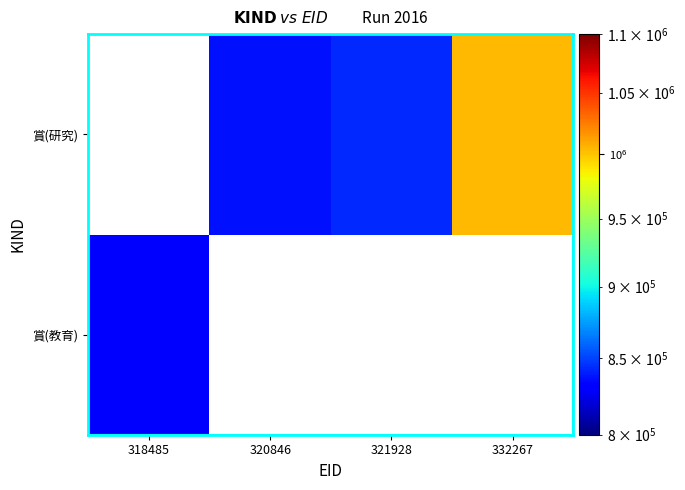

How many categories are shown in the chart?

4